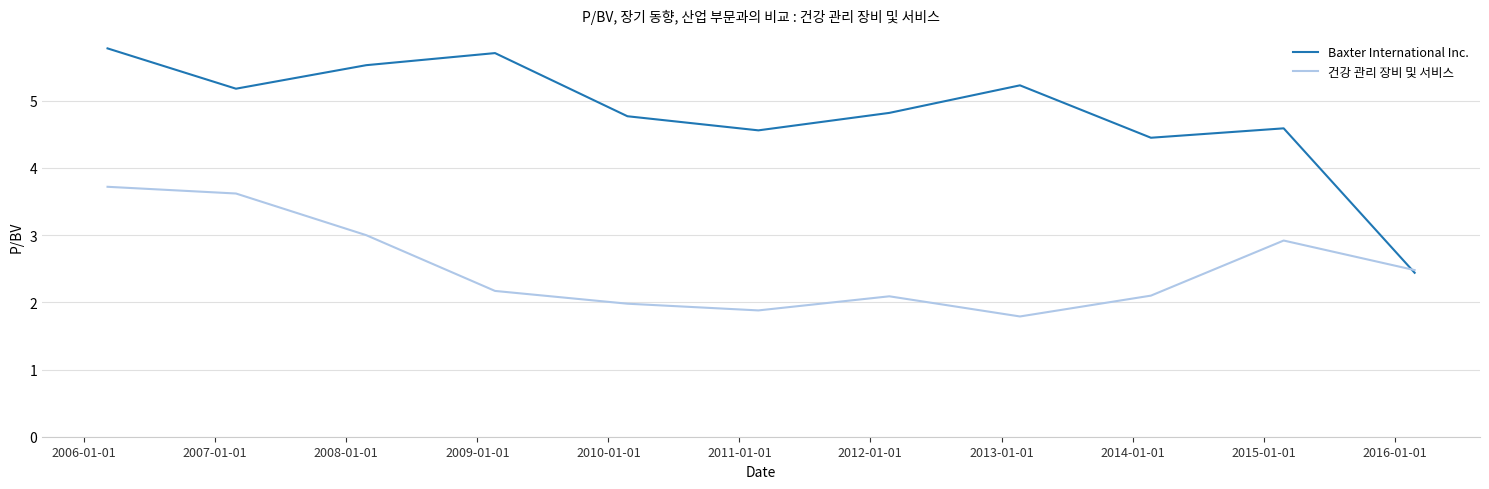

List the series in order of their overall mean, lowest first.

건강 관리 장비 및 서비스, Baxter International Inc.